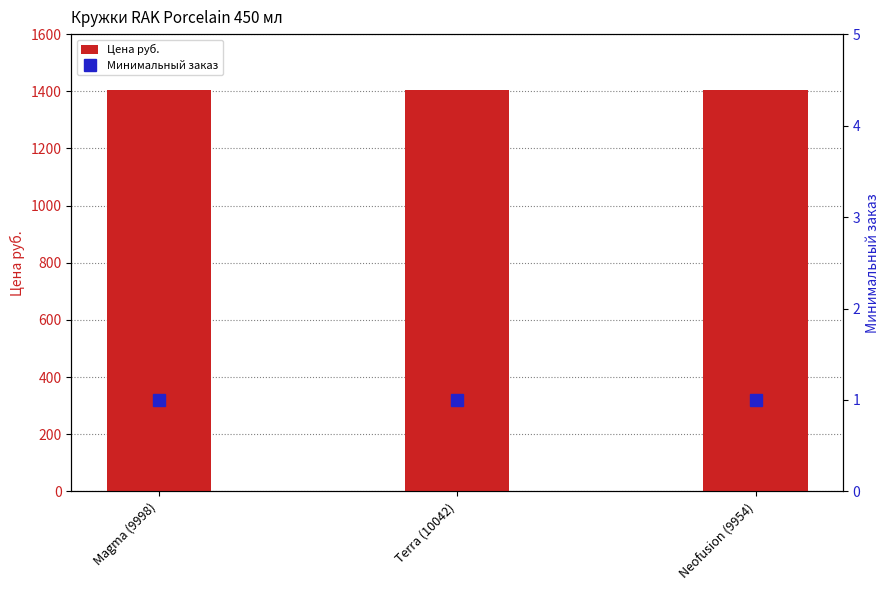

Which category has the highest value in the Цена руб. series?

Magma (9998)